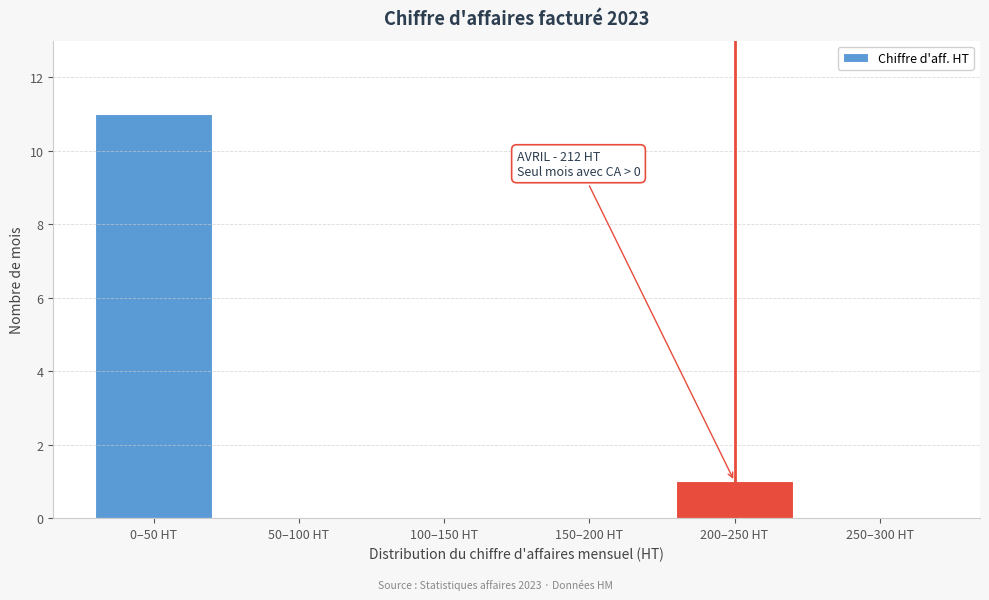

Reading left to right, transcribe all the data shown in this chart.

0–50 HT=11	50–100 HT=0	100–150 HT=0	150–200 HT=0	200–250 HT=1	250–300 HT=0